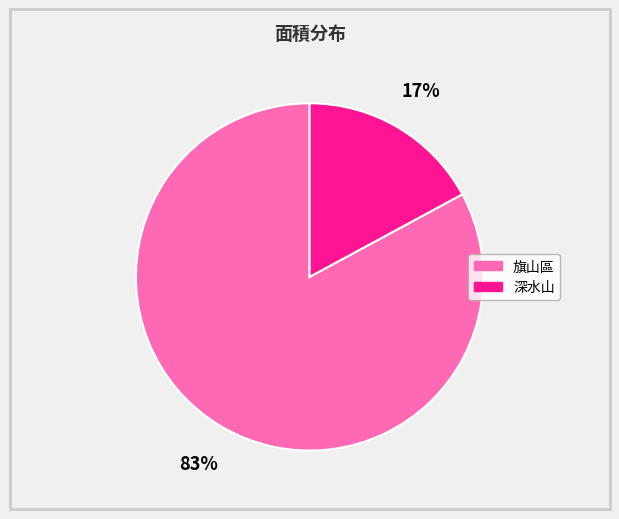

To the nearest percent, what is the average slice percentage?

50%